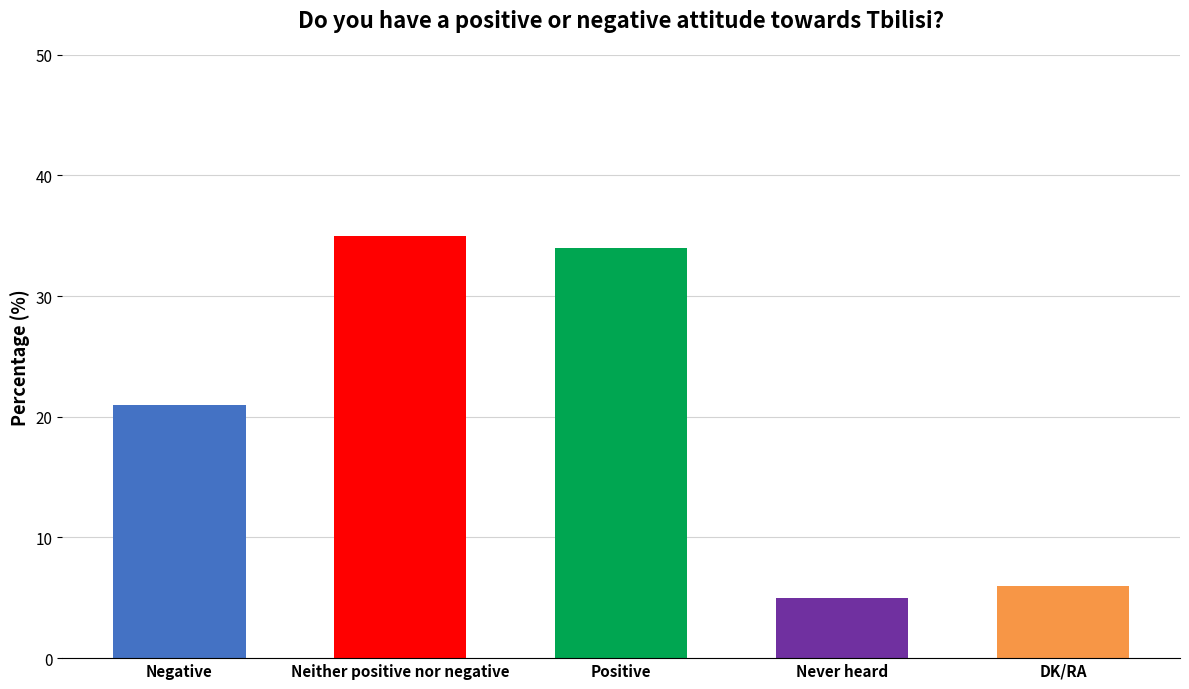

What is the approximate value at Neither positive nor negative, to the nearest 5?

35